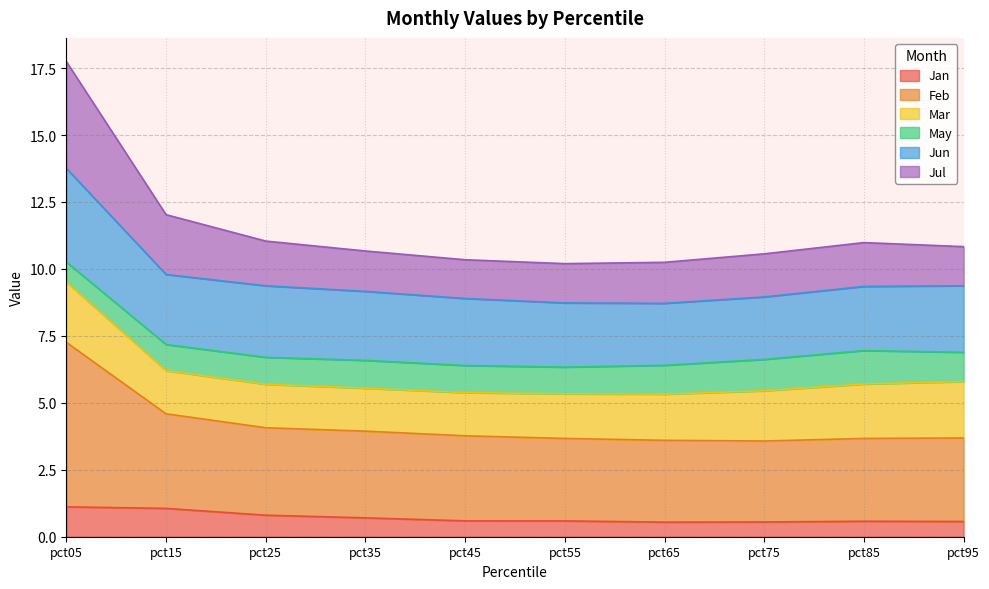

What is the total value across all series at pct55?

10.2